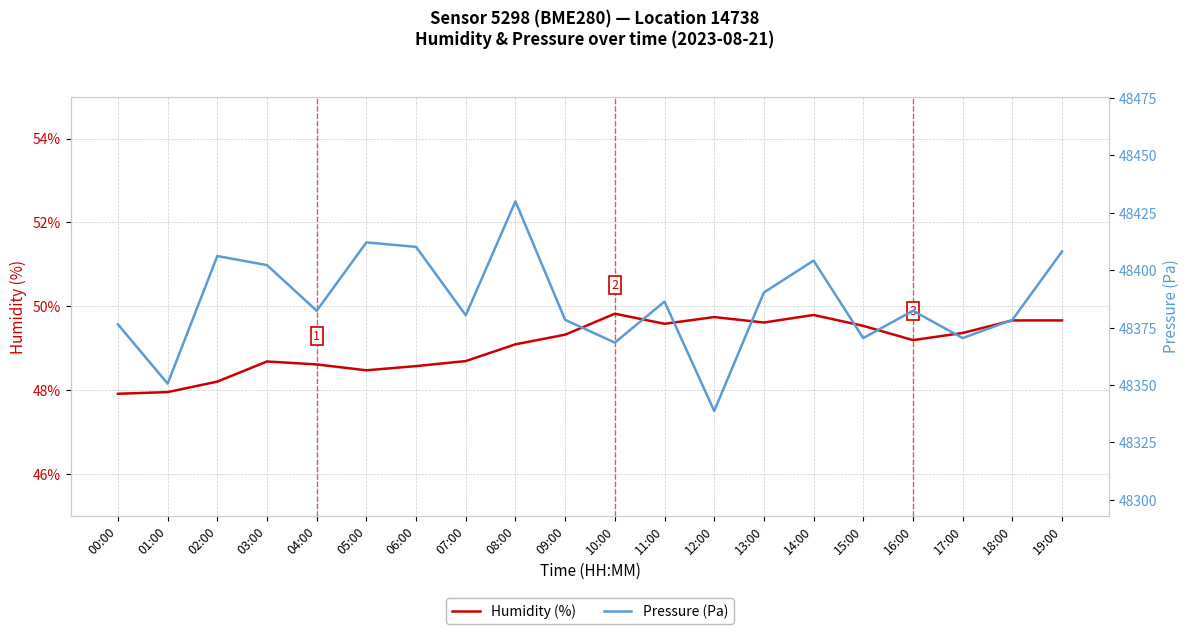

What is the label of the 8th point from the right?

12:00